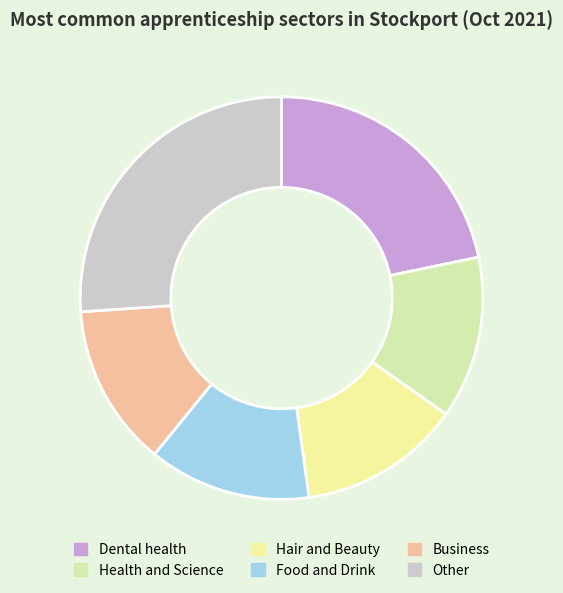

How many slices are in this pie chart?

6